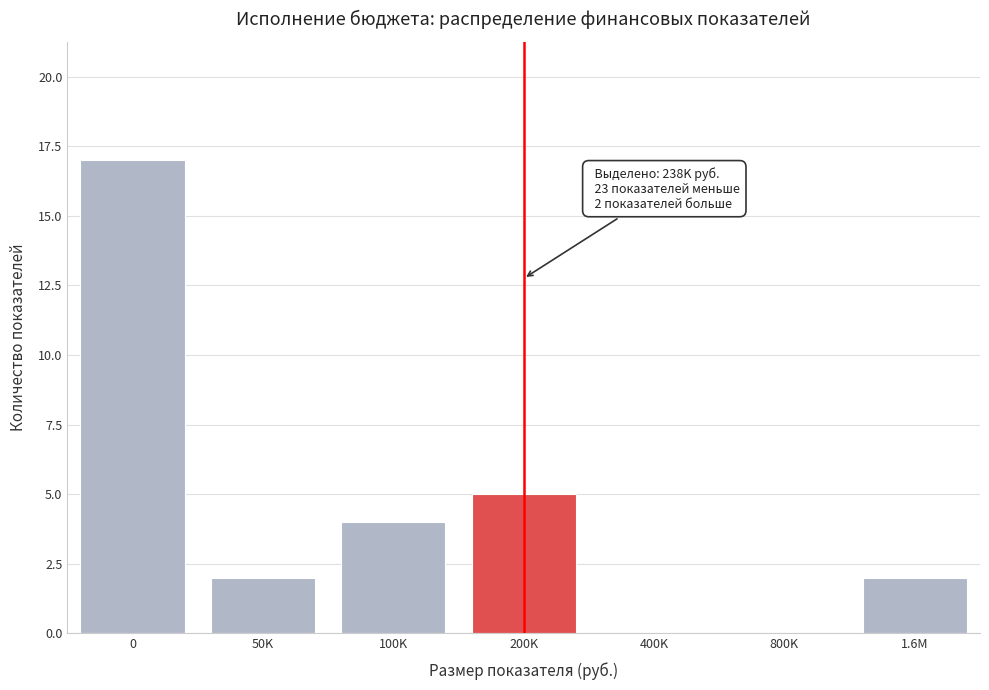

Reading left to right, transcribe all the data shown in this chart.

0=17	50K=2	100K=4	200K=5	400K=0	800K=0	1.6M=2